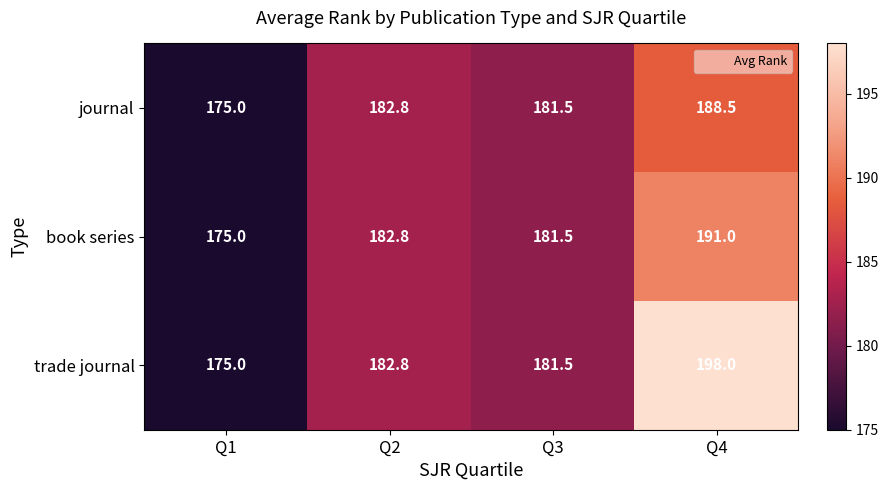

How many values in the book series series exceed 182?

2